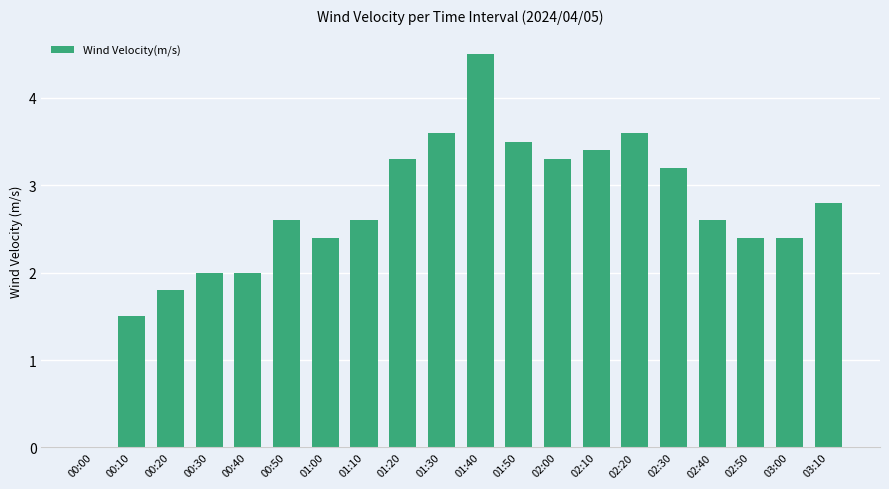

What is the sum of the values at 02:50 and 00:20?

4.2